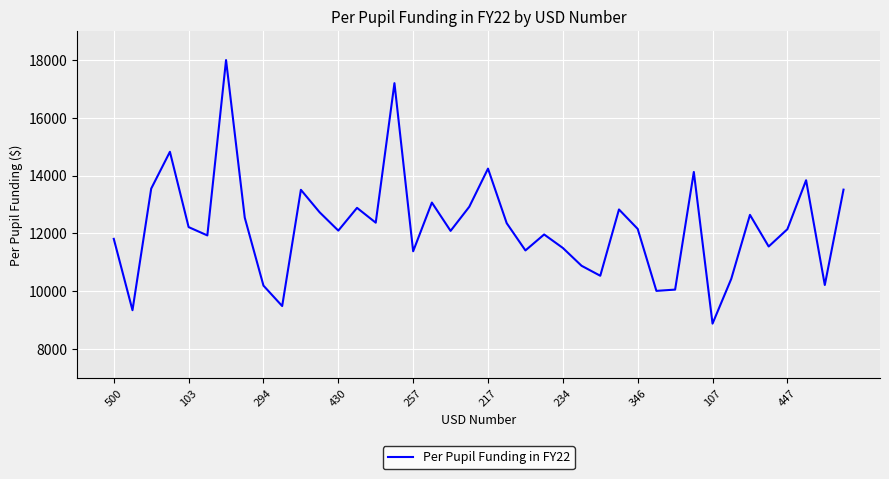

True or false: the data has more than 2 interior local peaks.

True